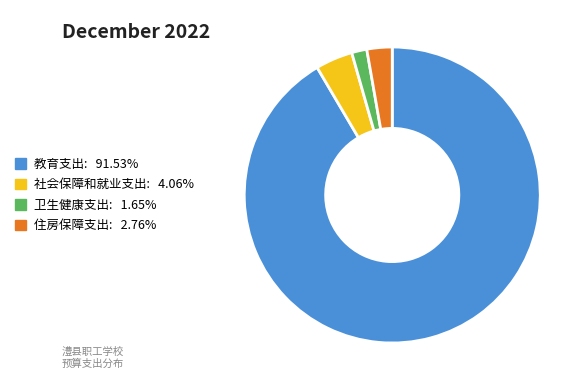

Combined, do 教育支出 and 社会保障和就业支出 account for over 50%?

Yes